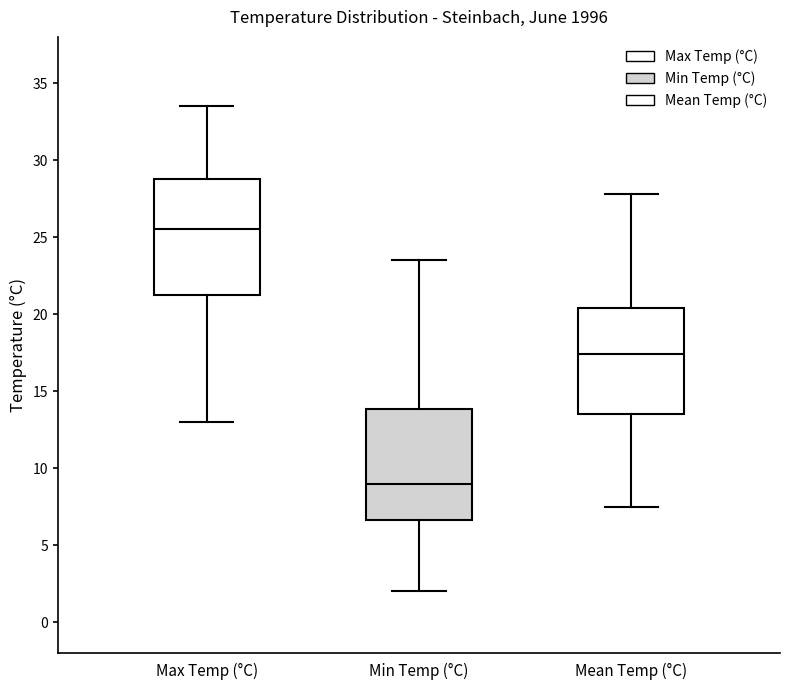

Reading left to right, read every box against the y-axis: the position of its median line, the range the box covers, and the ends of its whiskers. The values are not printed on the chart, so give them approximately, as read against the axis.

Max Temp (°C): median 25.5, box 21.5 to 29.0, whiskers 13.0 to 33.5
Min Temp (°C): median 9.0, box 6.5 to 14.0, whiskers 2.0 to 23.5
Mean Temp (°C): median 17.5, box 13.5 to 20.5, whiskers 7.5 to 28.0